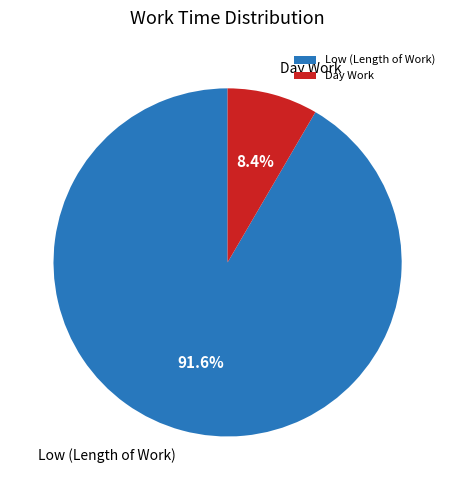

What is the smallest slice in the pie chart?

Day Work